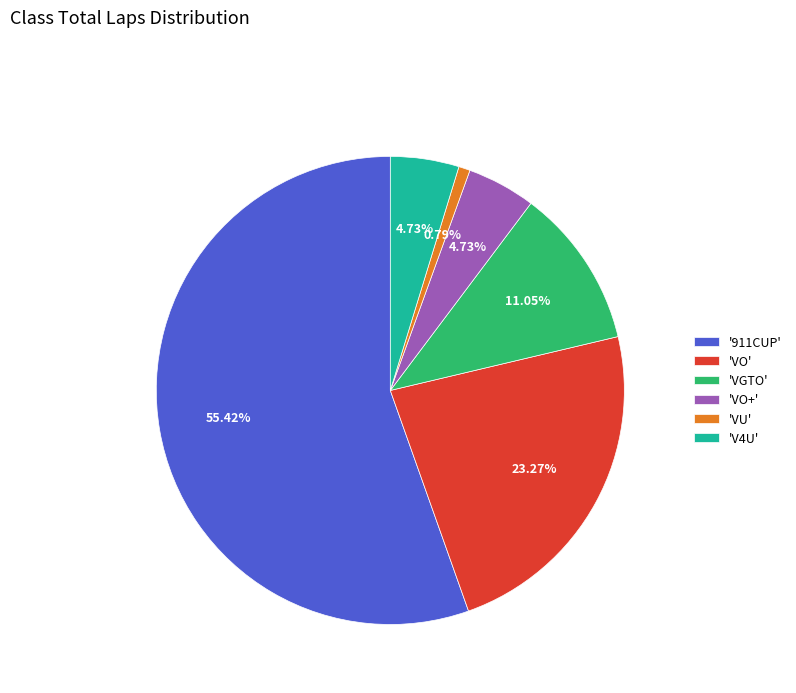

Which category has the smallest portion of the pie?

'VU'